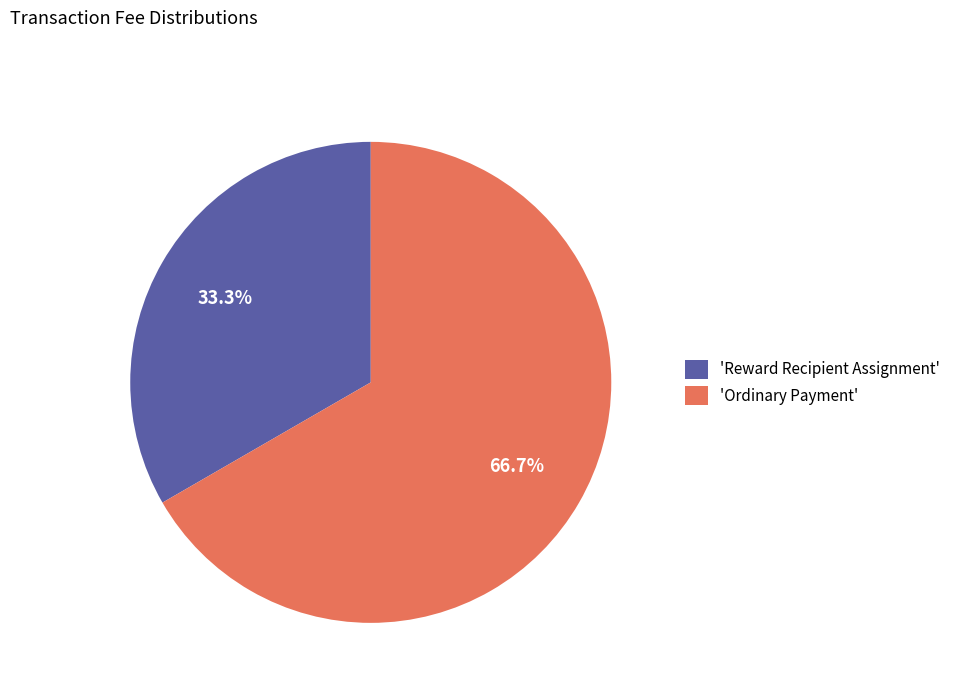

Rank the categories by value from lowest to highest.

'Reward Recipient Assignment', 'Ordinary Payment'